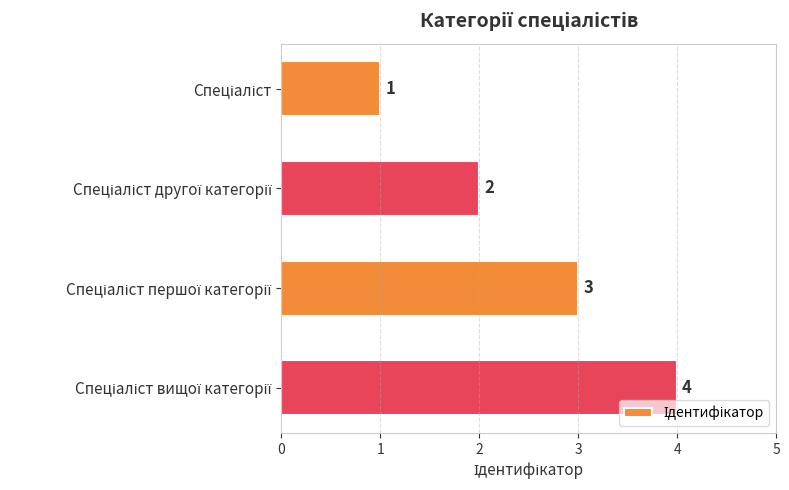

What is the value of the 2nd bar from the top?

2